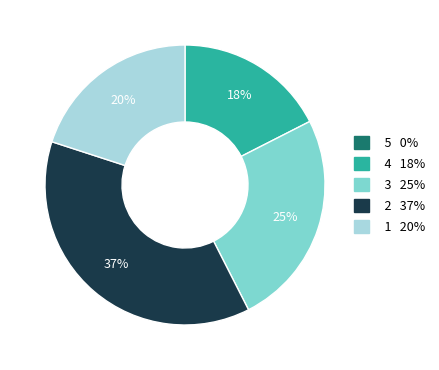

To the nearest percent, what is the average slice percentage?

20%